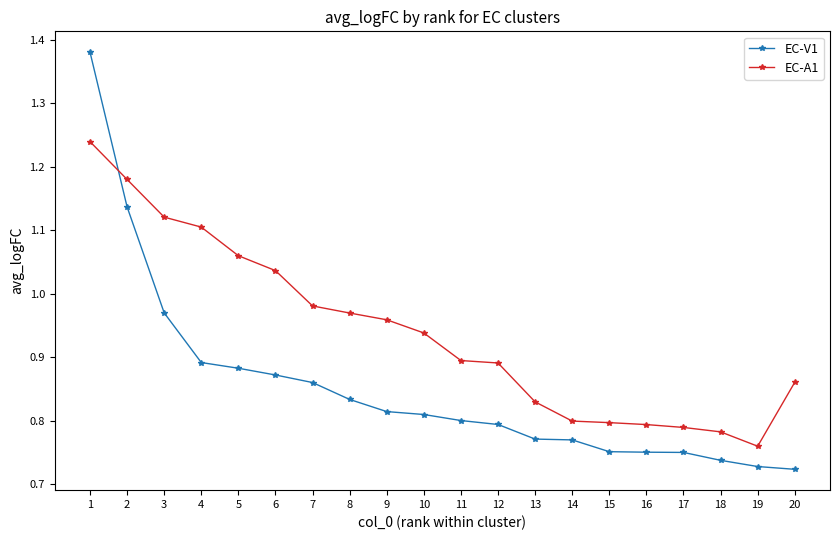

At how many categories does at least one series exceed 1?

6